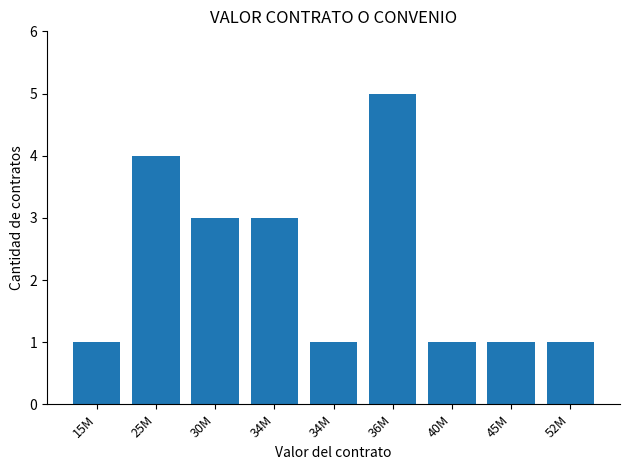

Reading left to right, what are all the values shown in this chart?

1	4	3	3	1	5	1	1	1